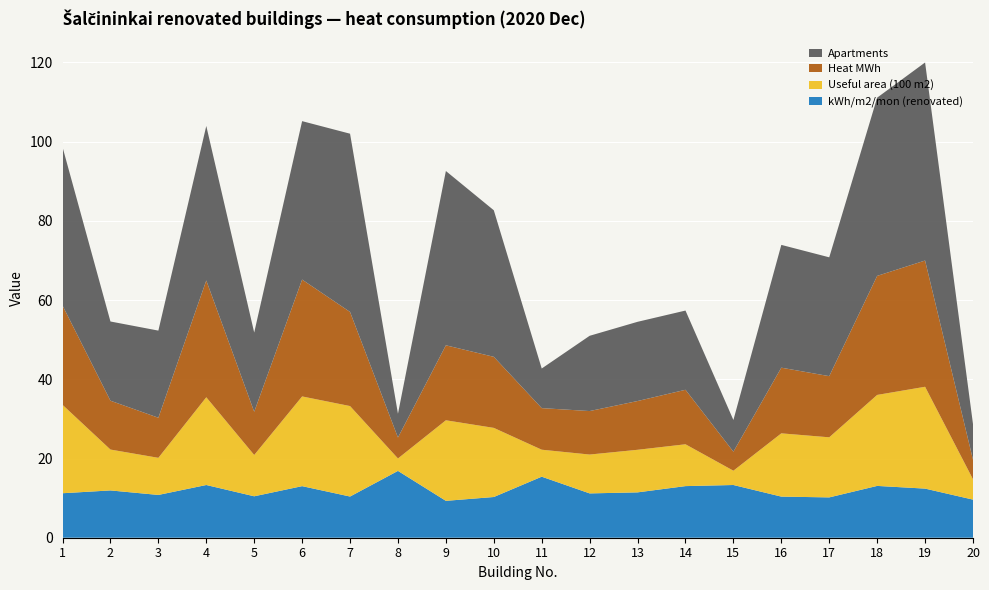

Reading left to right, transcribe all the data shown in this chart.

kWh/m2/mon (renovated): 1=11.2	2=11.9	3=10.8	4=13.3	5=10.5	6=13.0	7=10.4	8=16.9	9=9.3	10=10.3	11=15.4	12=11.2	13=11.4	14=13.0	15=13.3	16=10.4	17=10.2	18=13.1	19=12.4	20=9.6
Useful area (100 m2): 1=22.3	2=10.3	3=9.4	4=22.1	5=10.4	6=22.6	7=22.8	8=3.1	9=20.3	10=17.4	11=6.8	12=9.8	13=10.8	14=10.6	15=3.6	16=16.0	17=15.2	18=23.0	19=25.7	20=5.1
Heat MWh: 1=25.1	2=12.3	3=10.1	4=29.5	5=10.9	6=29.5	7=23.8	8=5.3	9=18.9	10=17.9	11=10.5	12=11.0	13=12.3	14=13.8	15=4.8	16=16.6	17=15.4	18=30.1	19=31.9	20=4.9
Apartments: 1=40.0	2=20.0	3=22.0	4=39.0	5=20.0	6=40.0	7=45.0	8=6.0	9=44.0	10=37.0	11=10.0	12=19.0	13=20.0	14=20.0	15=8.0	16=31.0	17=30.0	18=45.0	19=50.0	20=9.0